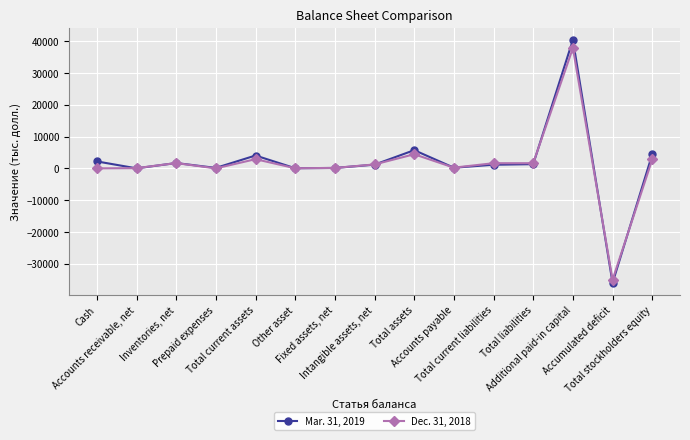

What is the smallest value displayed?

-36042